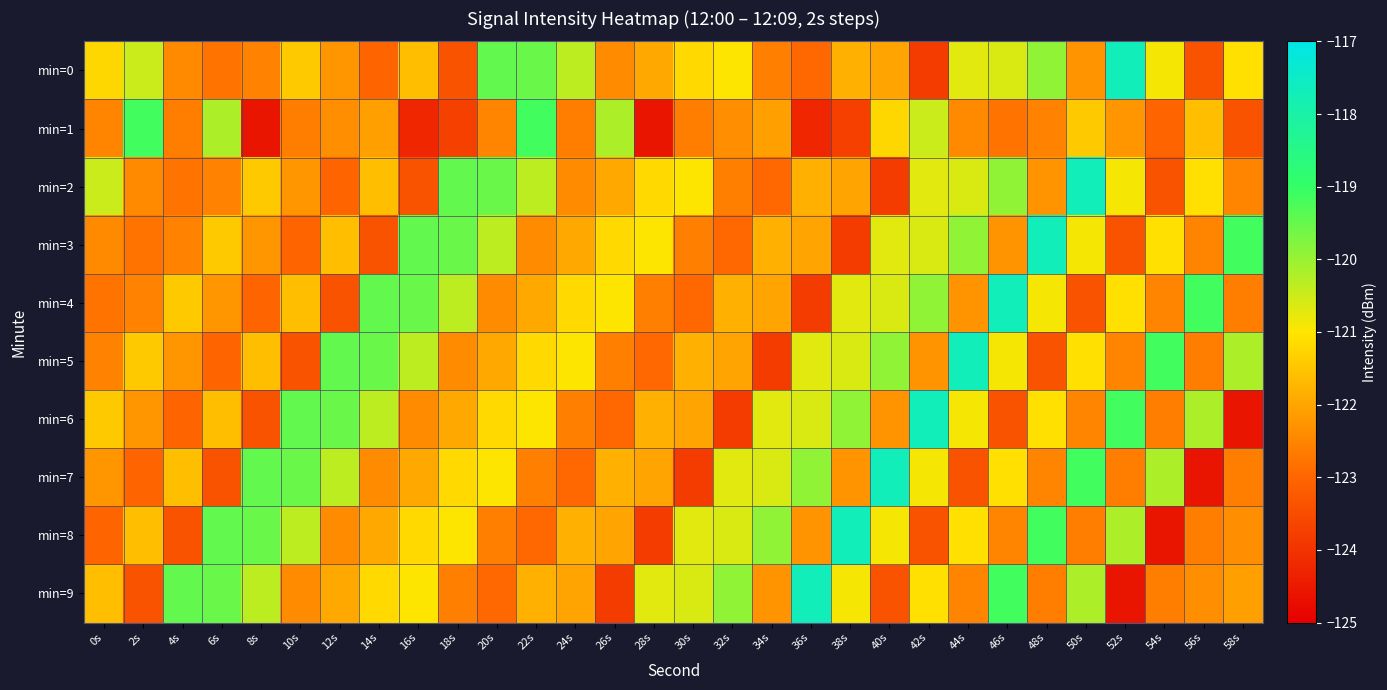

Which series has the largest range (max minus min)?

min=6